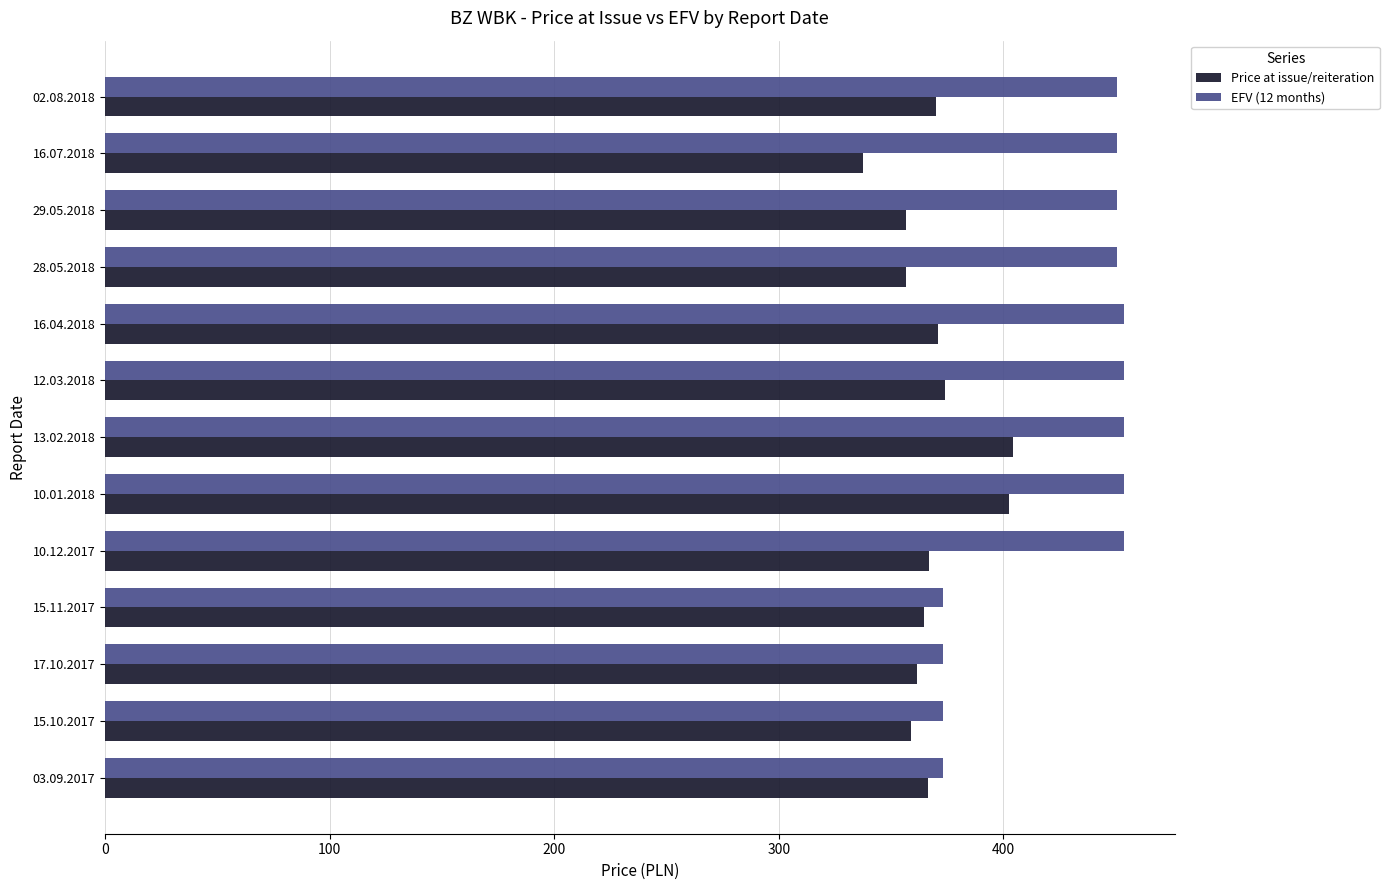

What is the difference between the highest and lowest values at 15.10.2017?

14.4